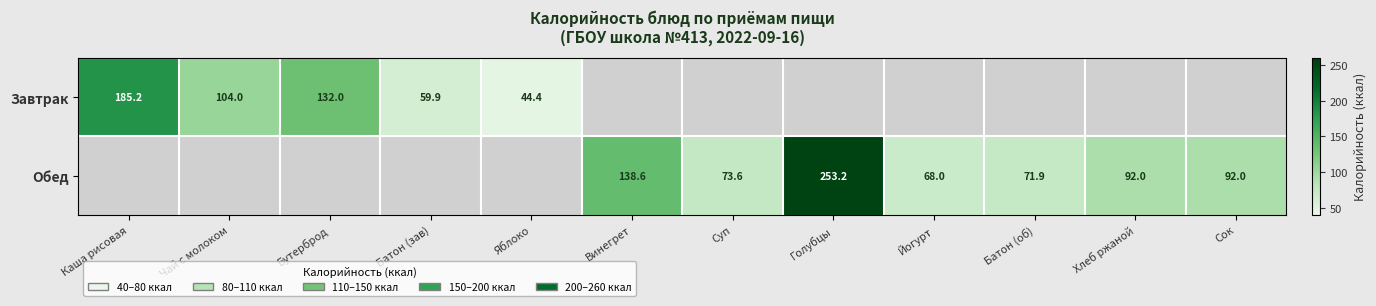

The value of Завтрак at Батон (зав) is 59.9. True or false?

True